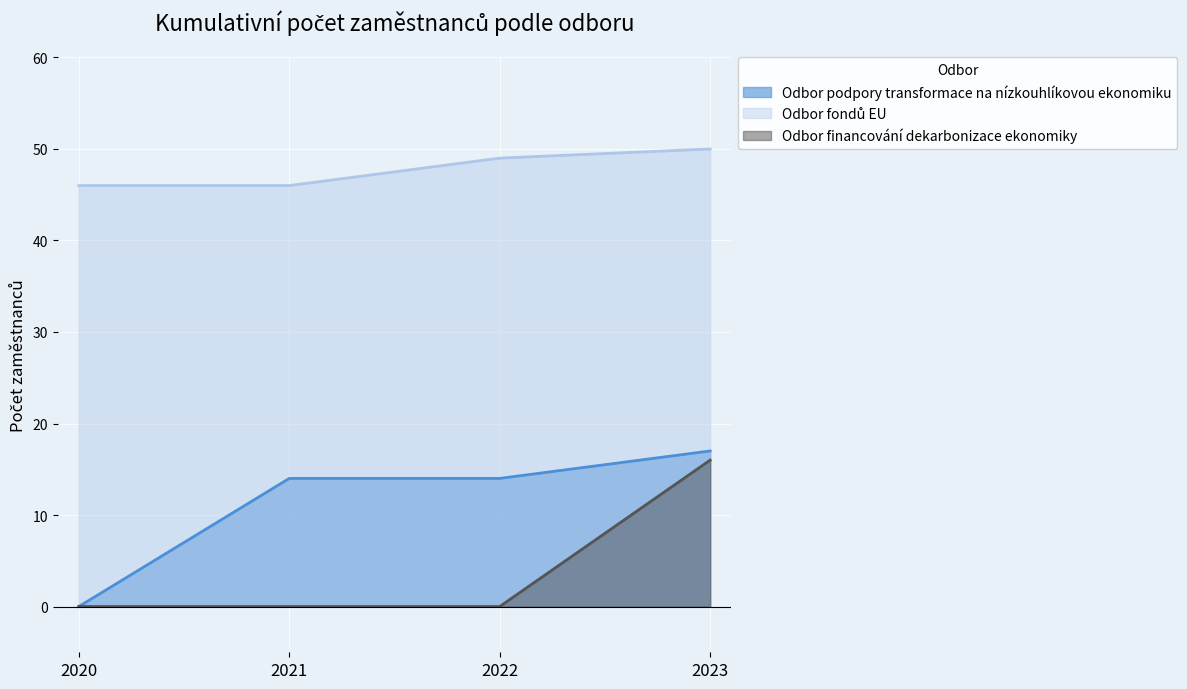

Between 2020 and 2022, which is larger?

2022